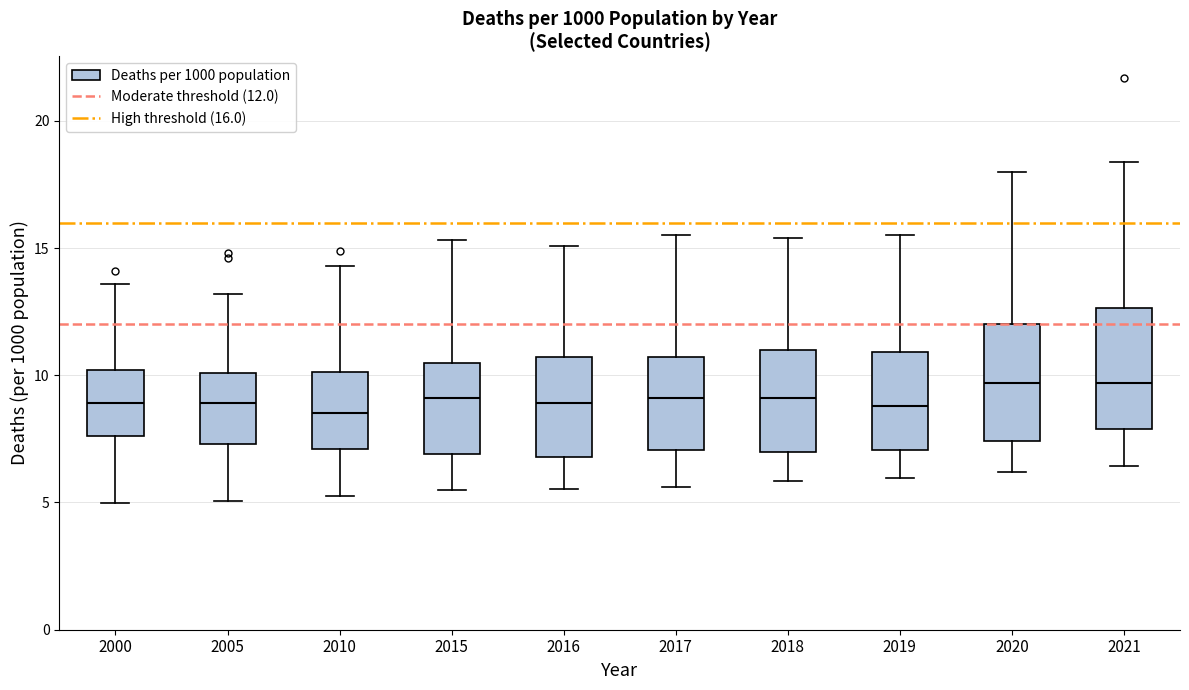

Where does the median line of the box at x = 2016 sit on the y-axis? The values are not printed on the chart, so give them approximately, as read against the axis.

9.0